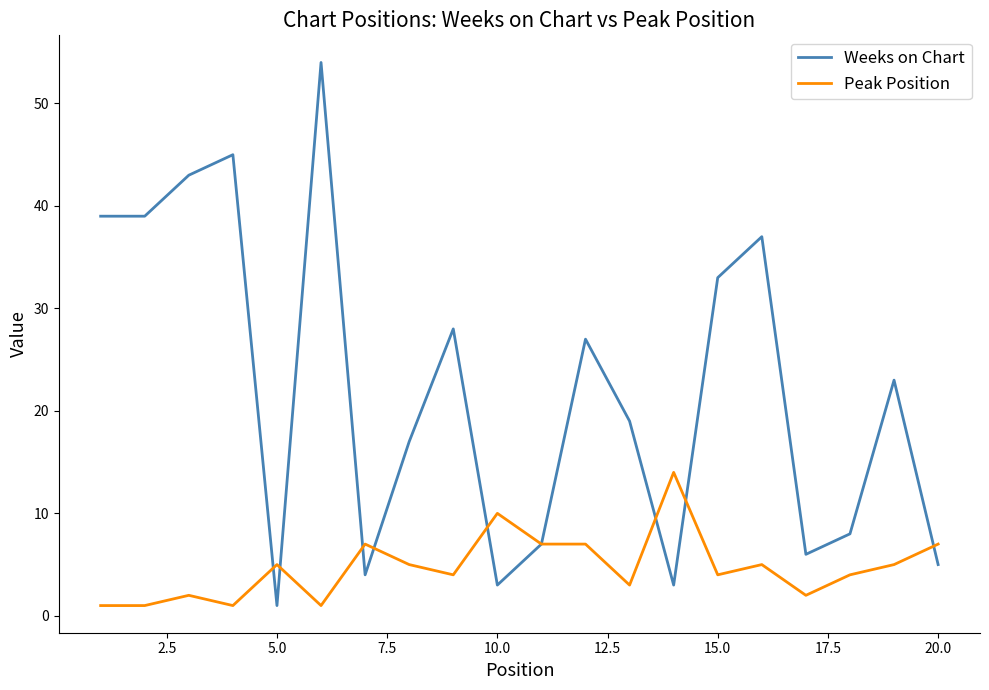

Is this an area chart (filled region under the line)?

No